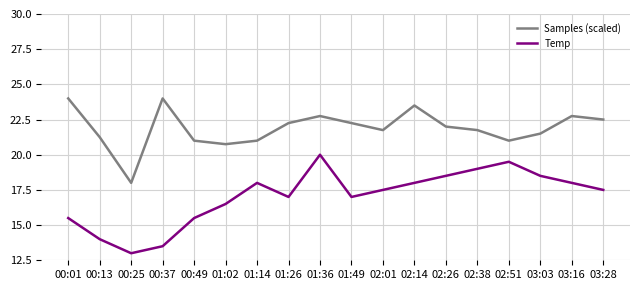

True or false: Samples (scaled) has more than 2 points higher than both neighbors.

True